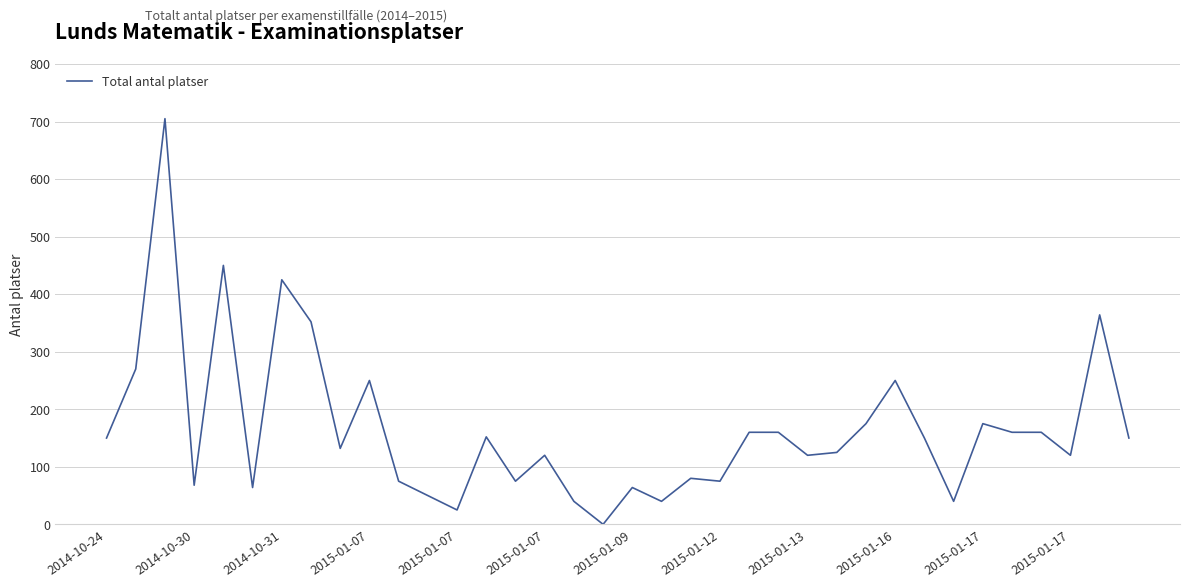

What is the difference between the maximum and minimum values?

705